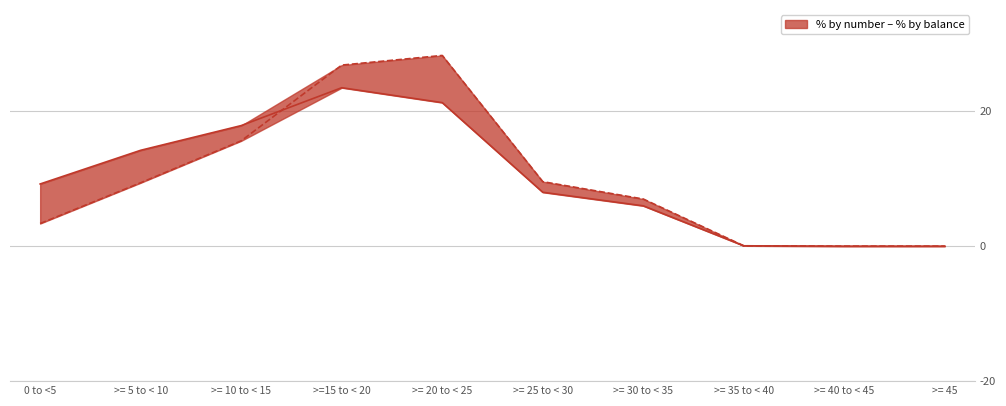

Count the number of data series in this chart.

2